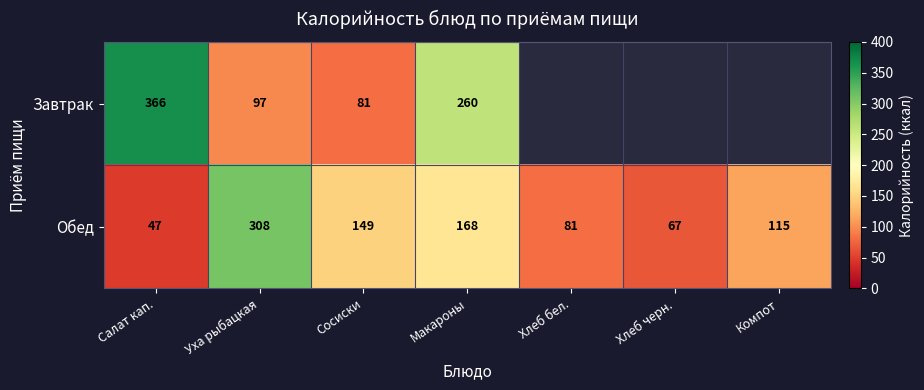

At how many categories does at least one series exceed 282?

2